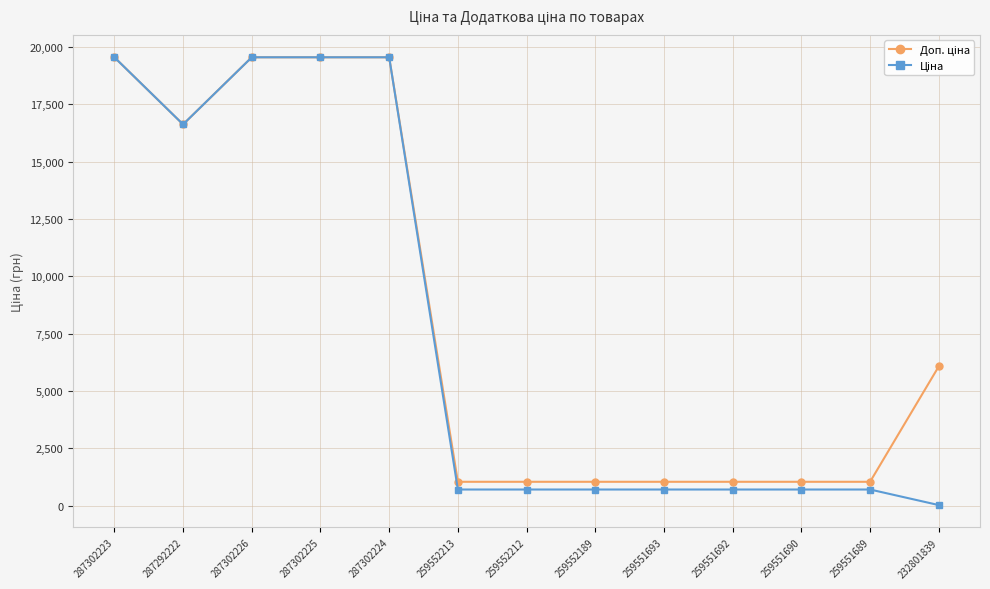

At how many categories does at least one series exceed 7485?

5